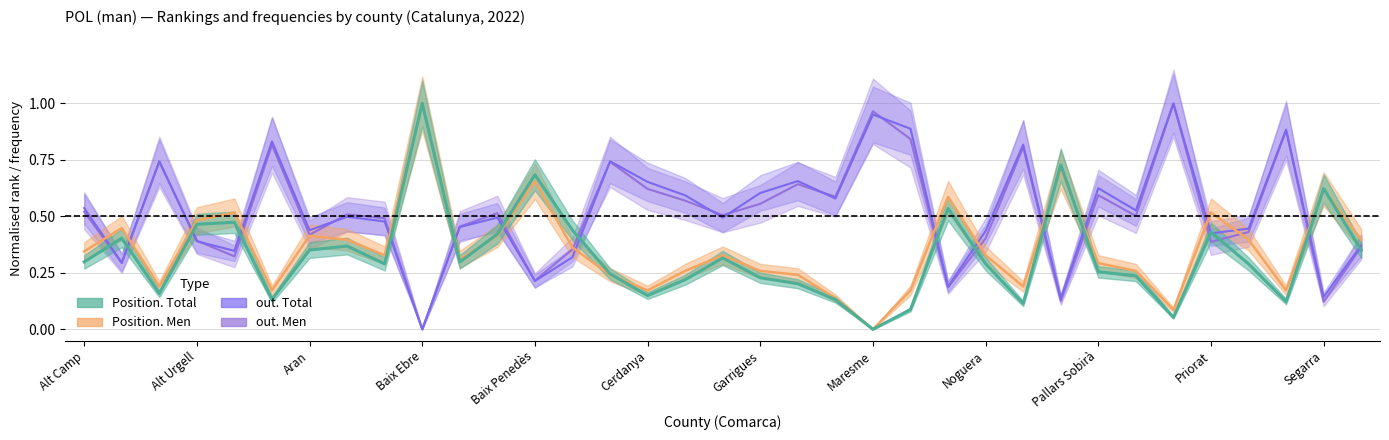

The value of Position. Total at Aran is 0.6. True or false?

False